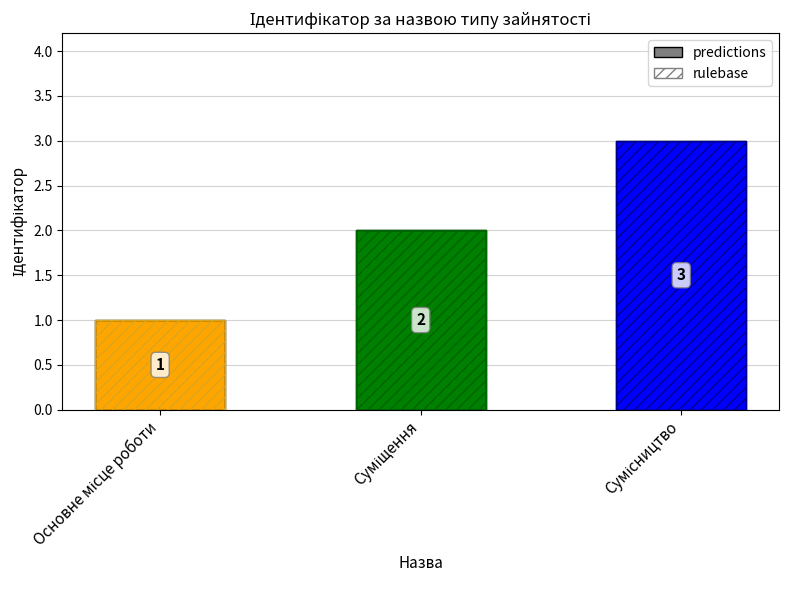

What is the difference between the maximum and minimum values in the predictions series?

2